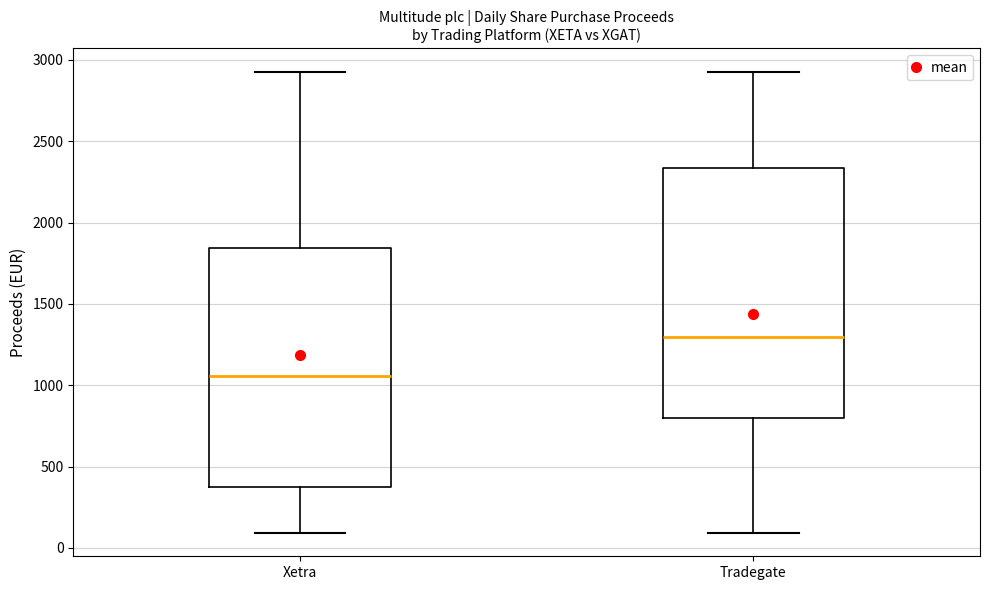

Which box is the tallest, from its lower edge to its upper edge?

Tradegate